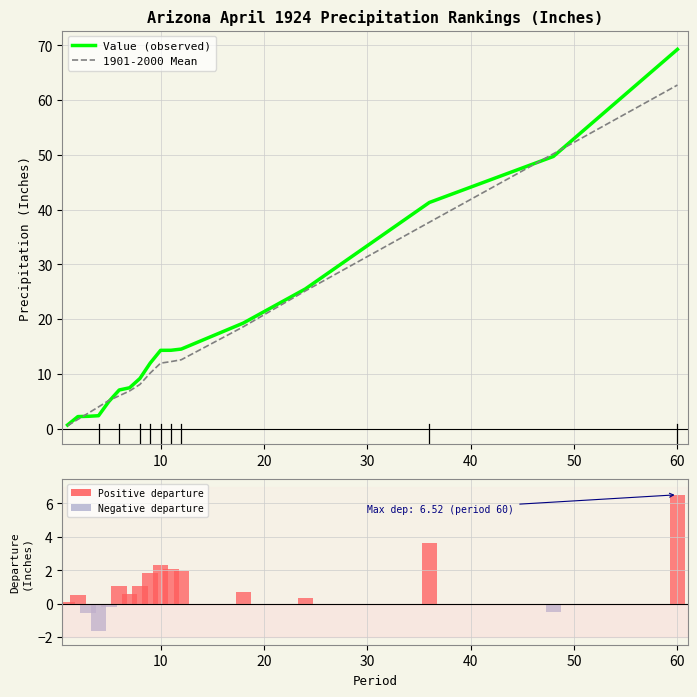

How many groups of bars are there?

17